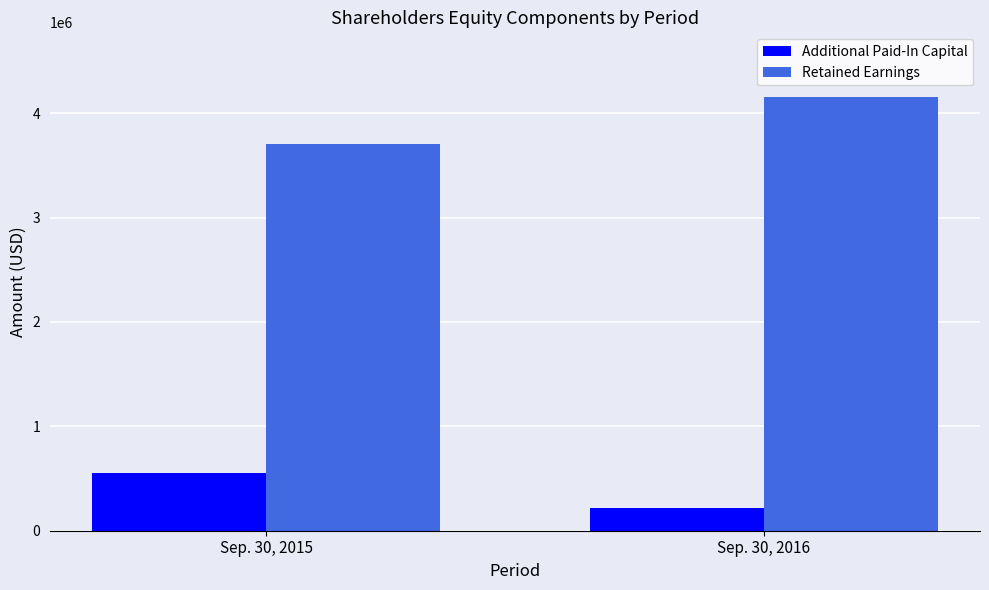

Reading left to right, extract all data points from this chart.

Additional Paid-In Capital: 551683	213053
Retained Earnings: 3699579	4150960